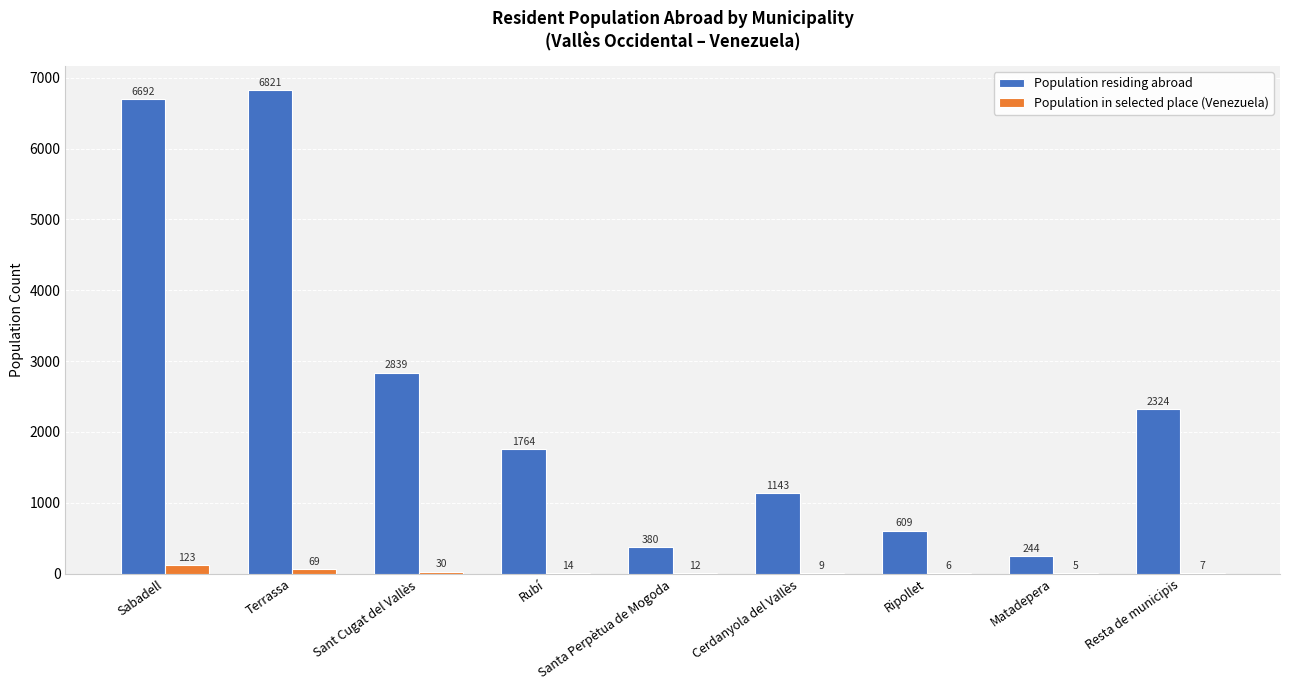

Is the value of Population residing abroad at Matadepera greater than the value of Population in selected place (Venezuela) at Ripollet?

Yes